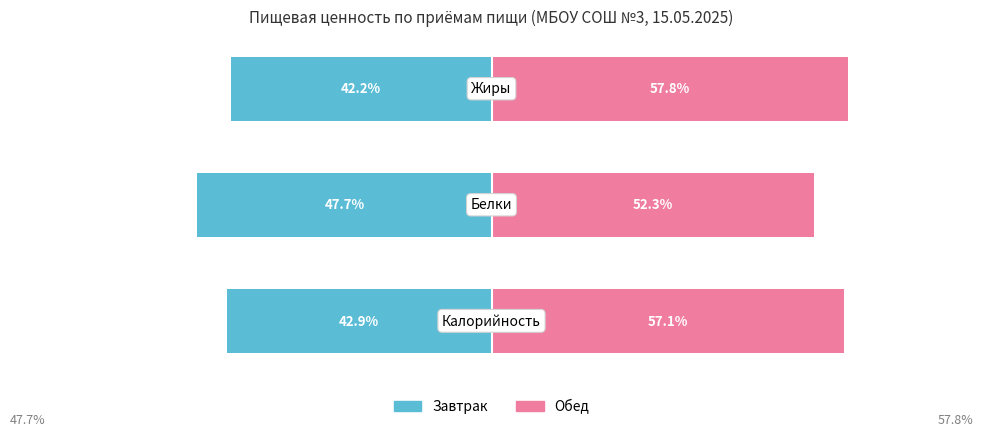

Rank the series by their maximum value, from highest to lowest.

Обед, Завтрак